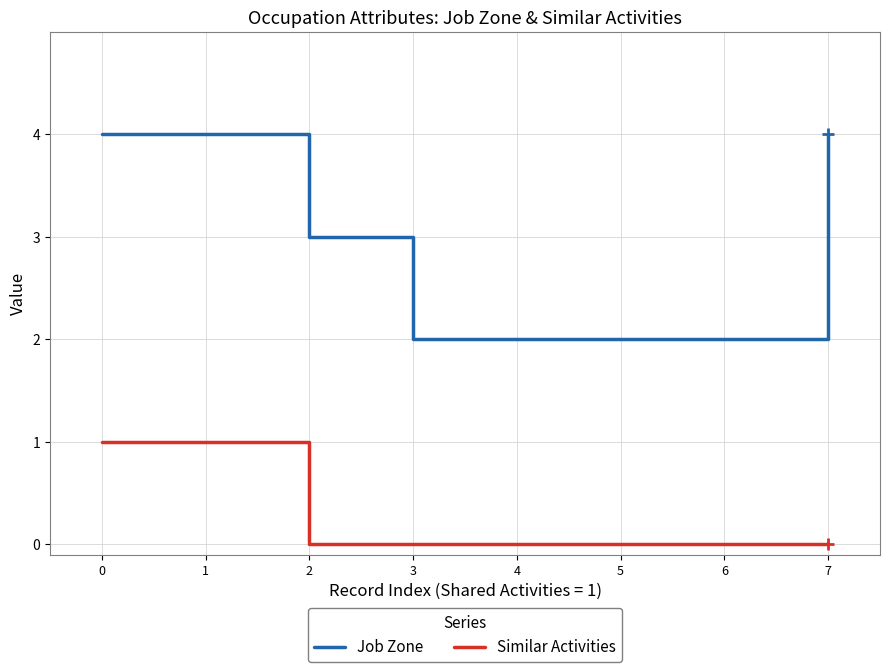

Reading left to right, transcribe all the data shown in this chart.

Job Zone: 0=4	1=4	2=3	3=2	4=2	5=2	6=2	7=4
Similar Activities: 0=1	1=1	2=0	3=0	4=0	5=0	6=0	7=0